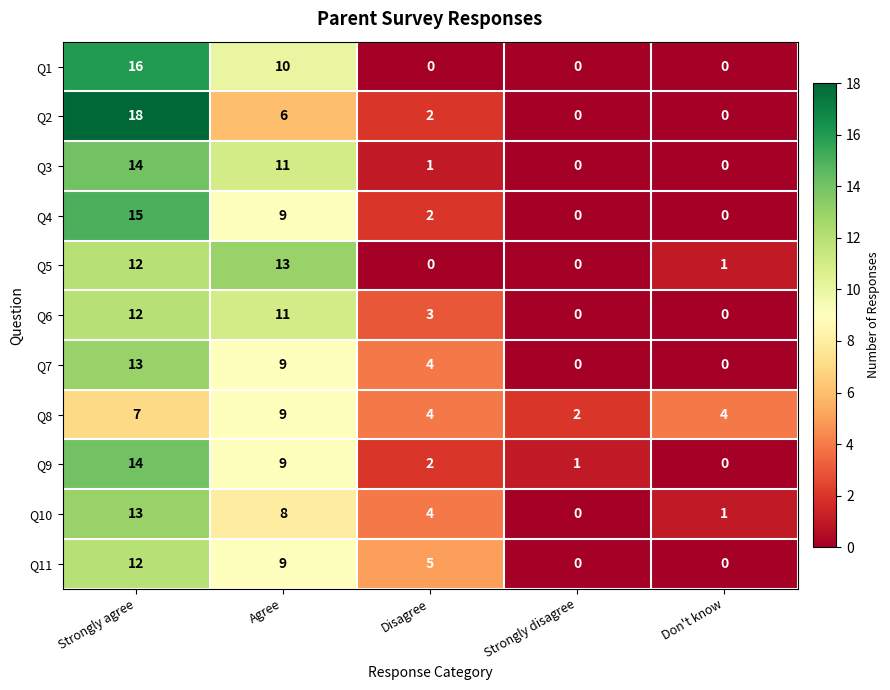

What is the average value of the Q5 series?

5